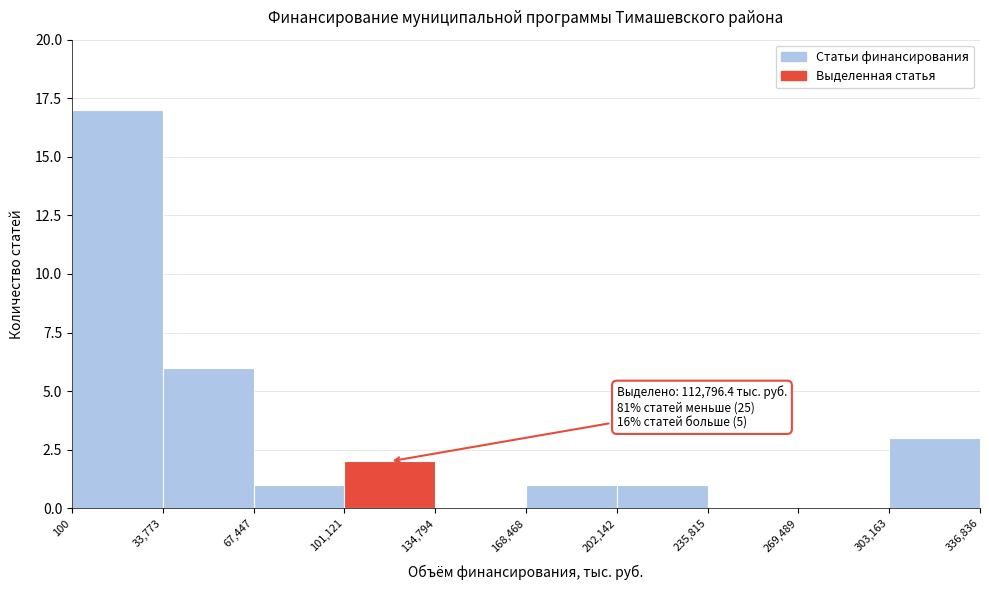

Which range on the x-axis has the tallest bar?

100 to 33,773